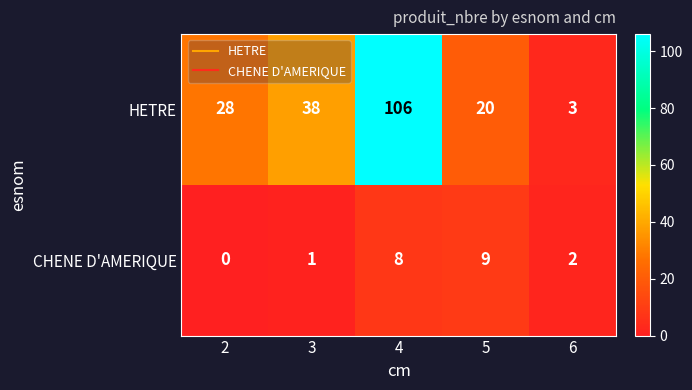

The HETRE series shows 28 at 2. True or false?

True